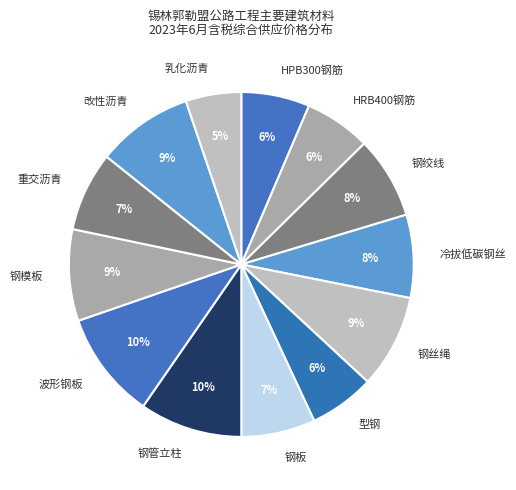

Does any single category account for the majority?

No